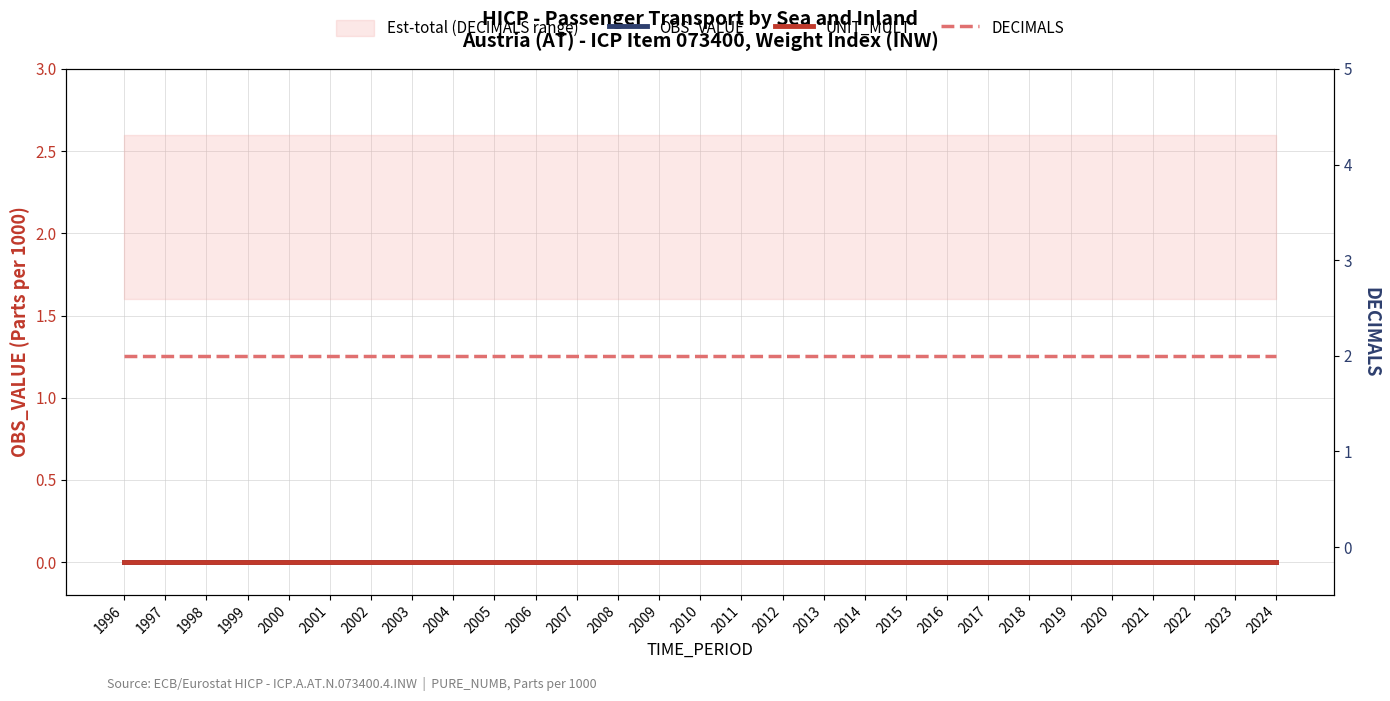

True or false: OBS_VALUE and UNIT_MULT cross at least once.

False